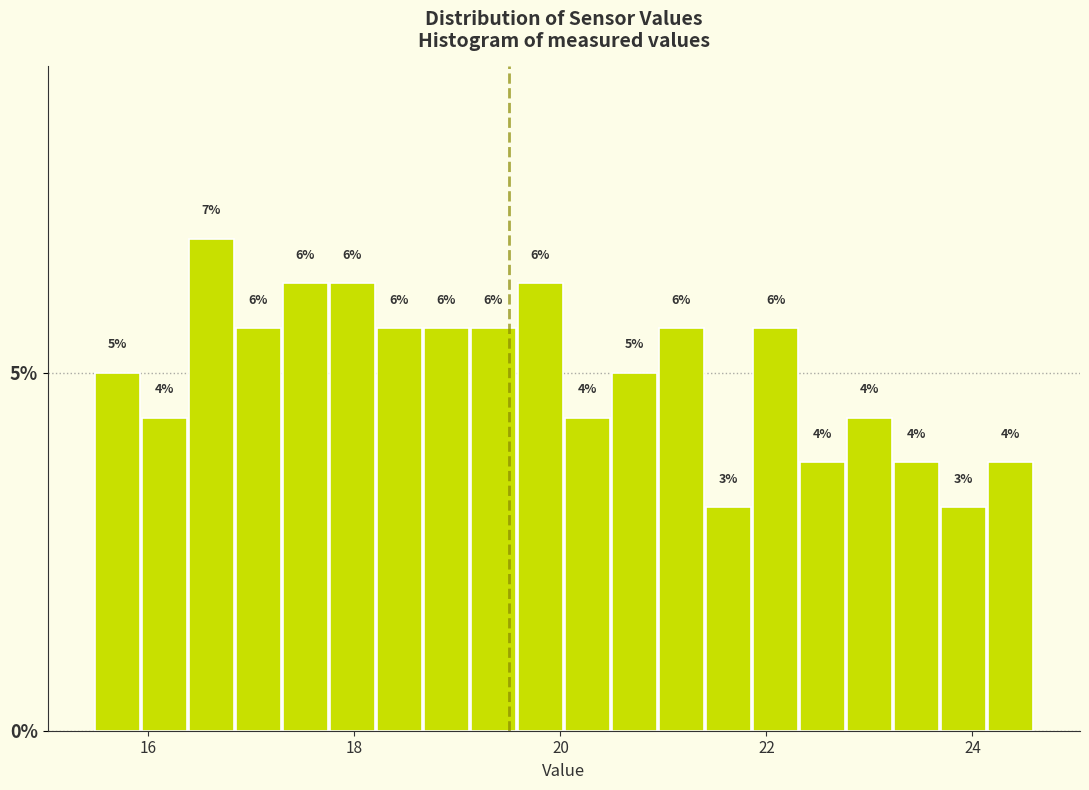

Read against the x-axis, roughly where is the centre of the tallest bar?

16.6